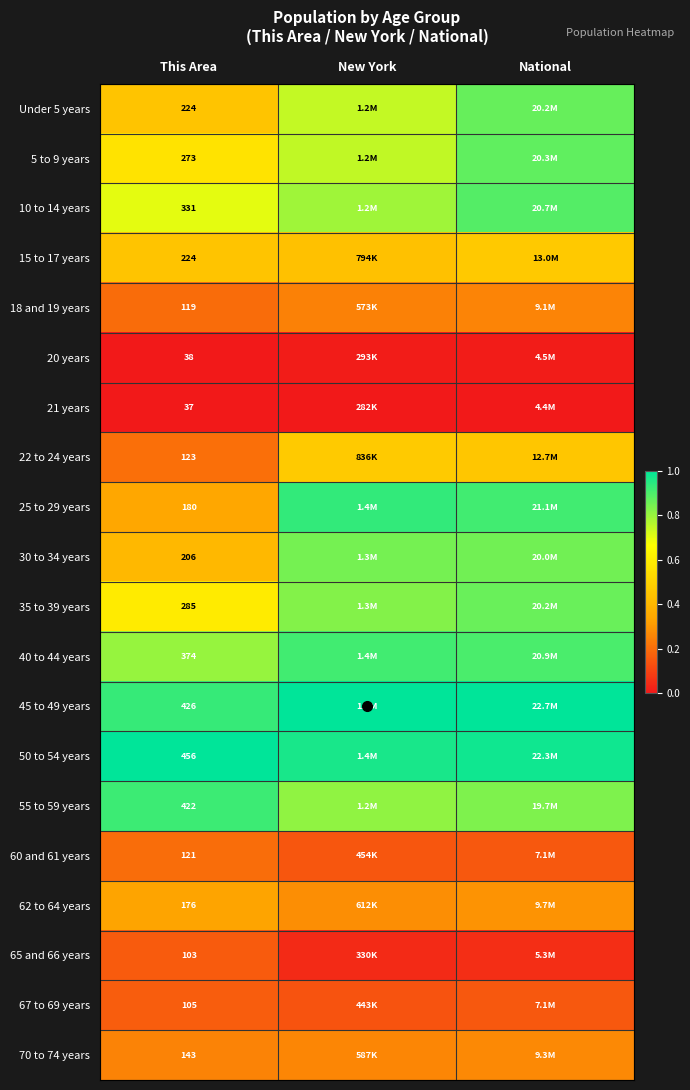

List the series in order of their peak value, lowest first.

21 years, 20 years, 65 and 66 years, 67 to 69 years, 60 and 61 years, 18 and 19 years, 70 to 74 years, 62 to 64 years, 15 to 17 years, 22 to 24 years, 30 to 34 years, 35 to 39 years, Under 5 years, 5 to 9 years, 10 to 14 years, 40 to 44 years, 55 to 59 years, 25 to 29 years, 45 to 49 years, 50 to 54 years